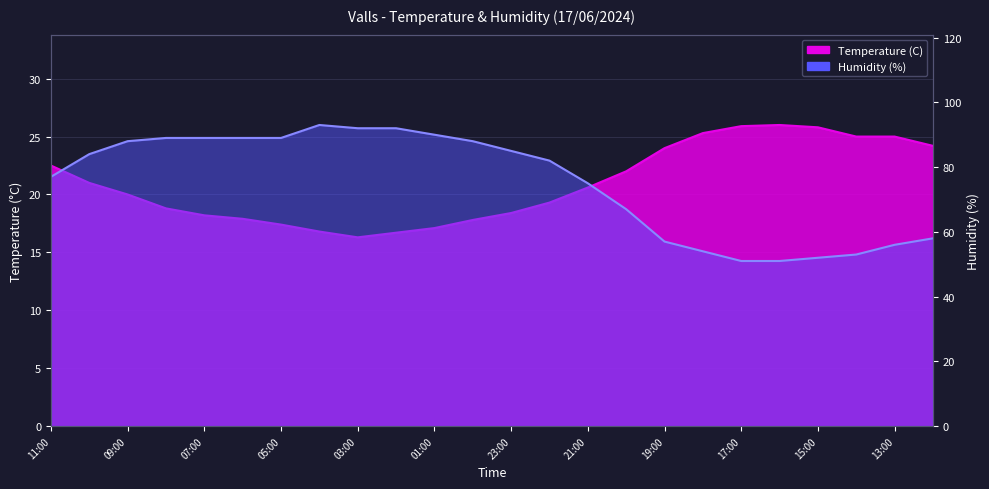

At which category is the sum across all series the highest?

04:00